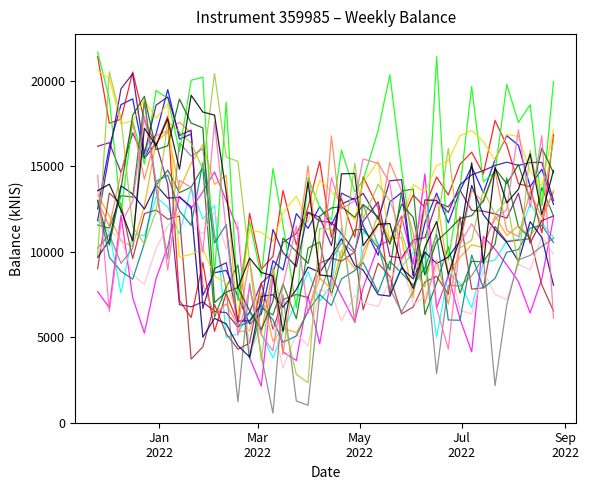

Is this an area chart (filled region under the line)?

No